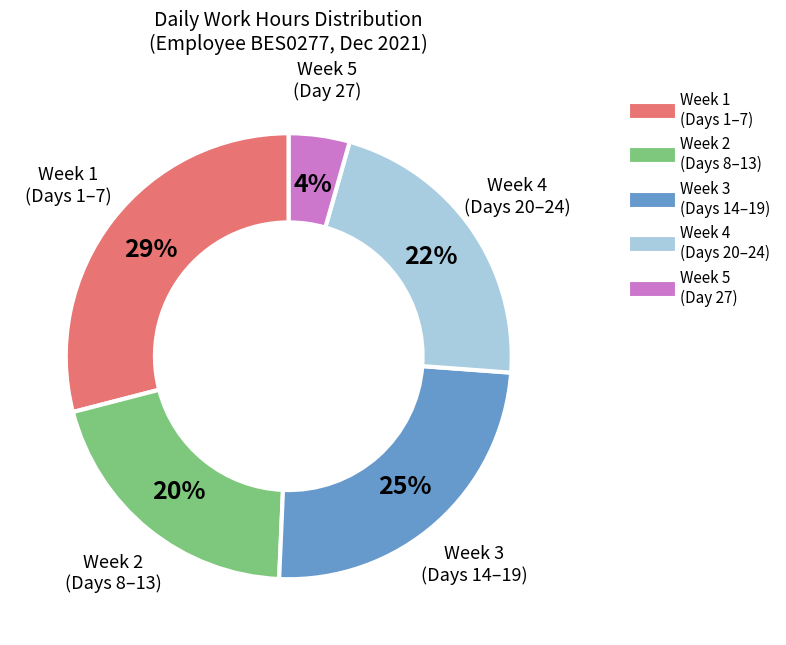

Does any single category account for the majority?

No